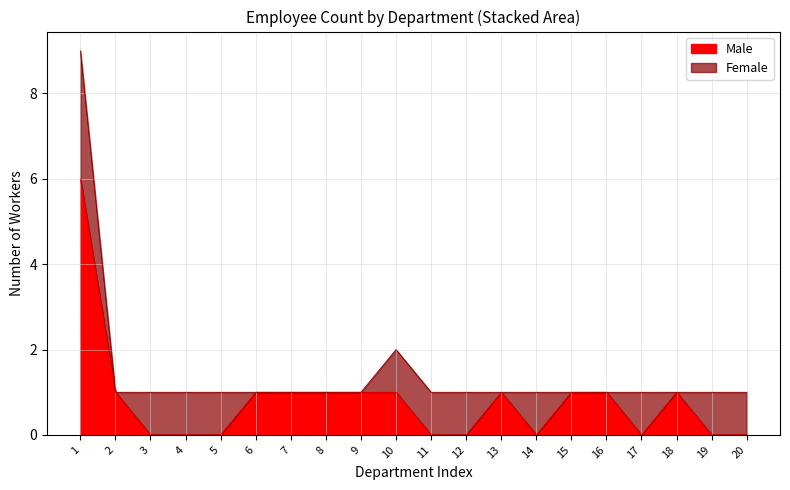

How many data points does each series have?

20